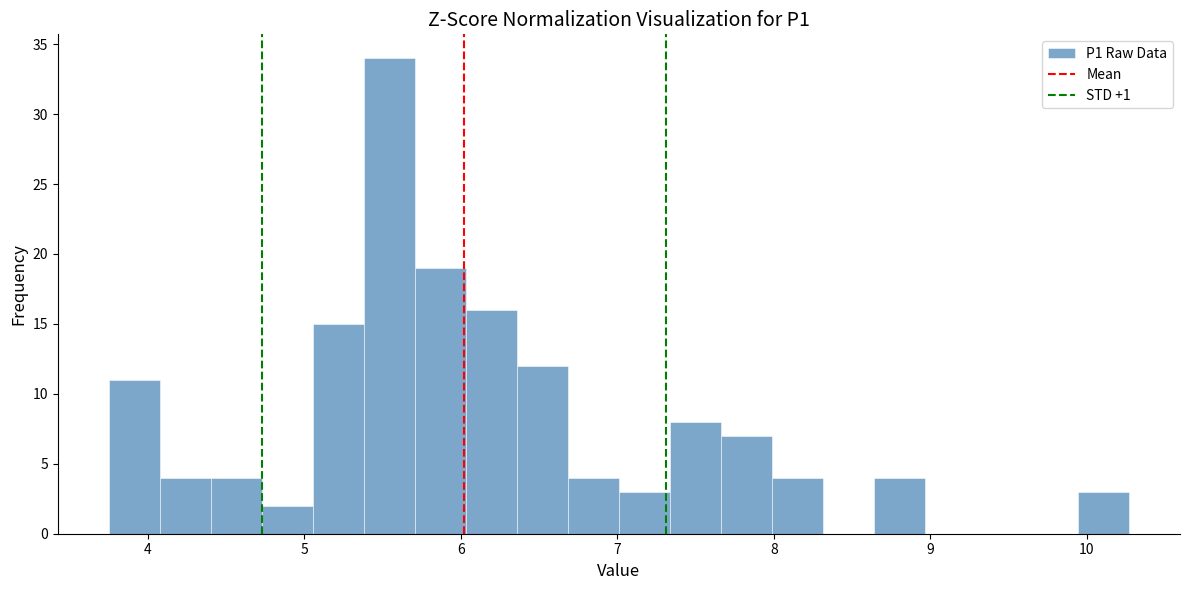

Around what value on the x-axis is the tallest bar? Give the approximate position of its centre, as read against the axis.

5.5